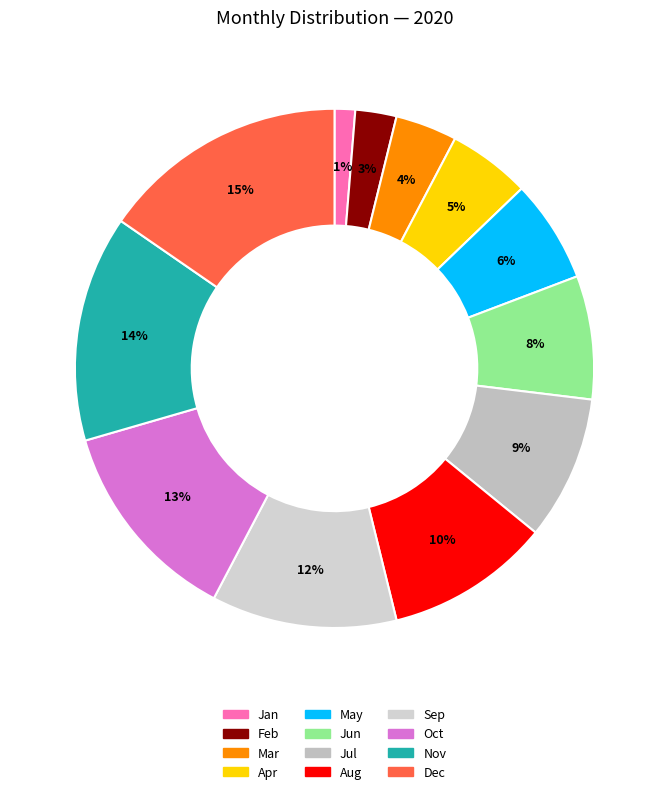

Is there a majority slice in this chart?

No